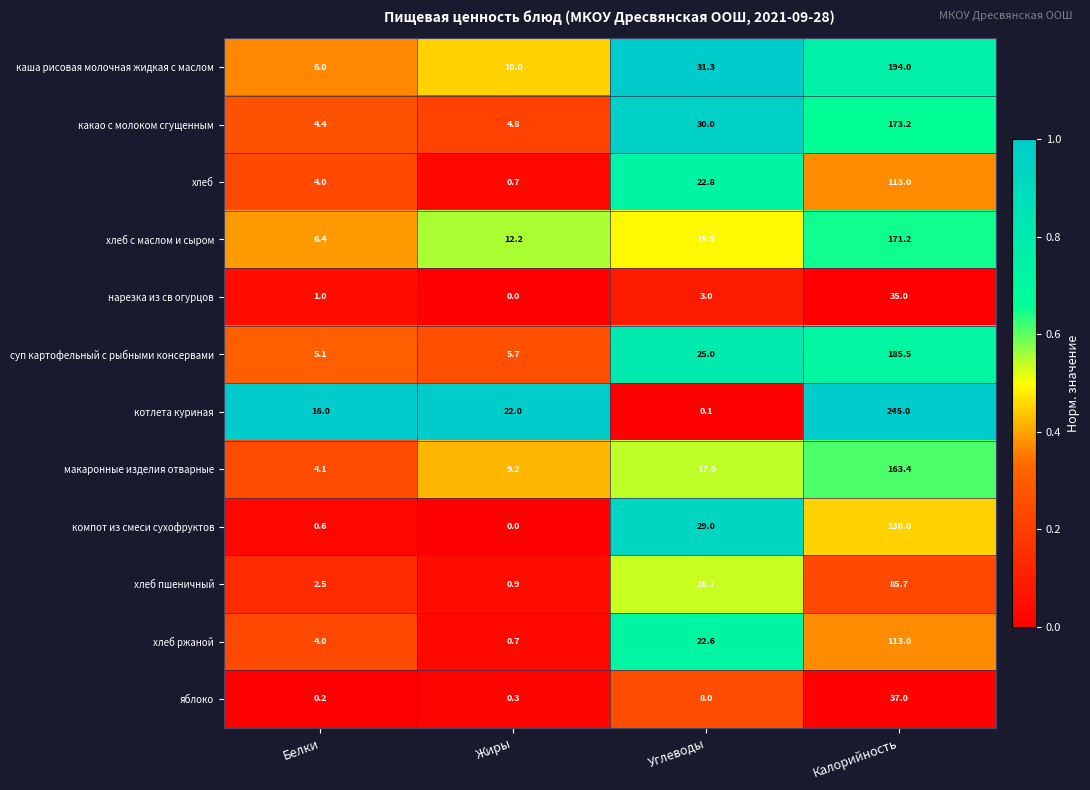

Rank the categories by макаронные изделия отварные value from highest to lowest.

Калорийность, Углеводы, Жиры, Белки